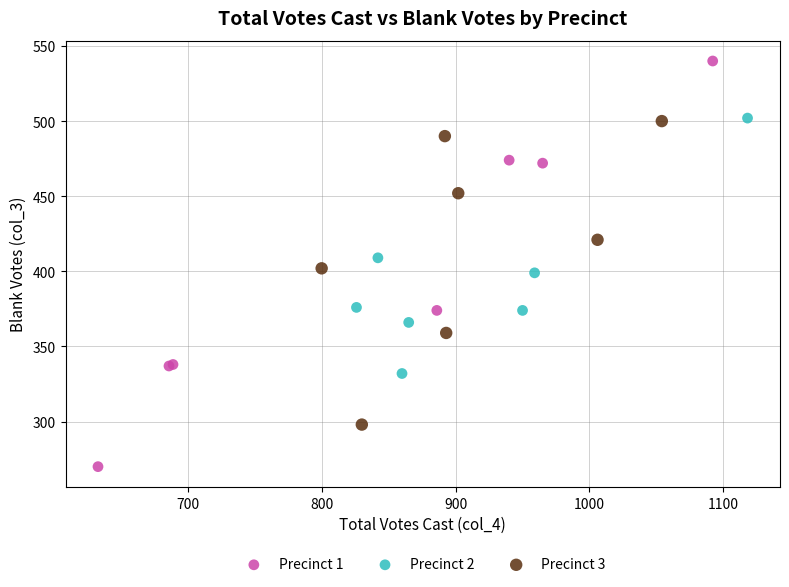

Which series reaches the minimum Y coordinate?

Precinct 1